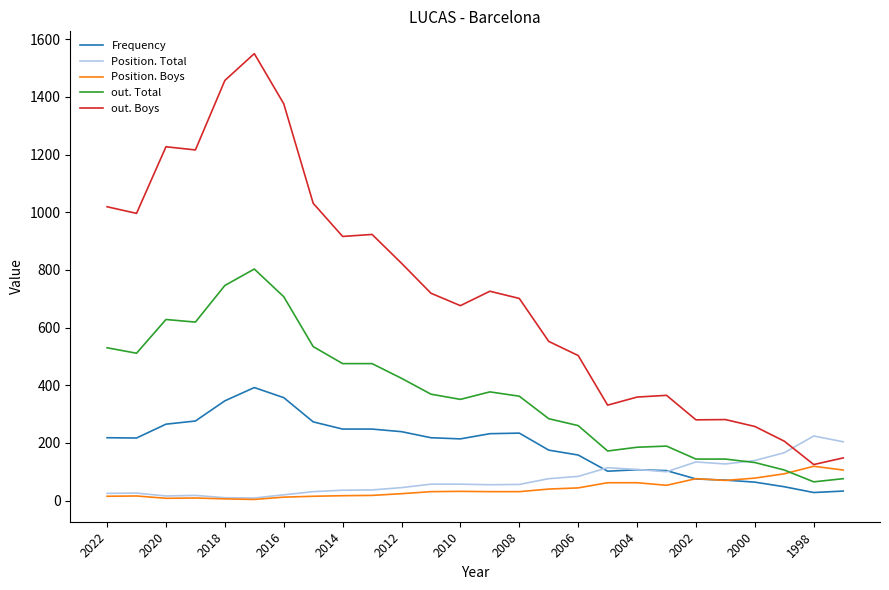

True or false: Frequency and out. Boys cross at least once.

False